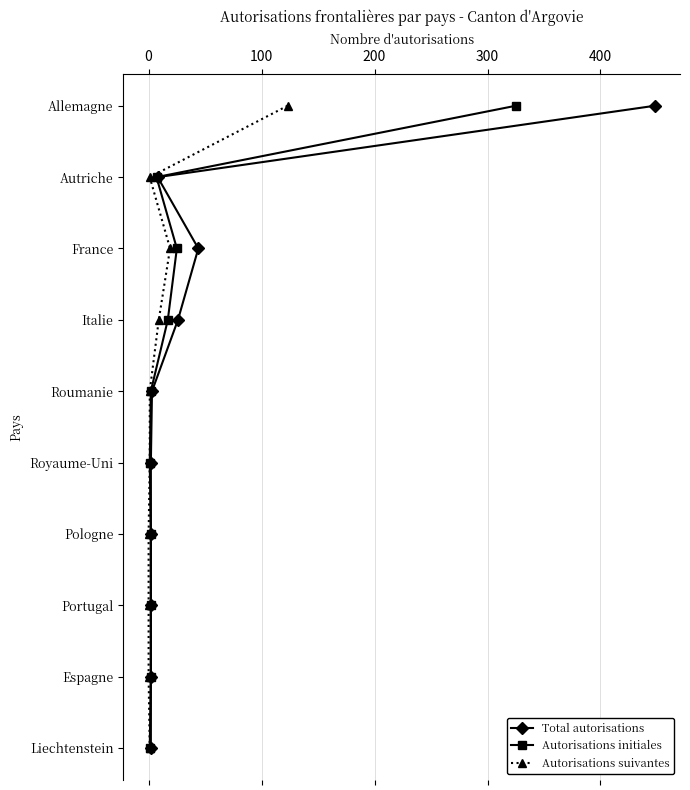

How many data points in Total autorisations are above 5?

4